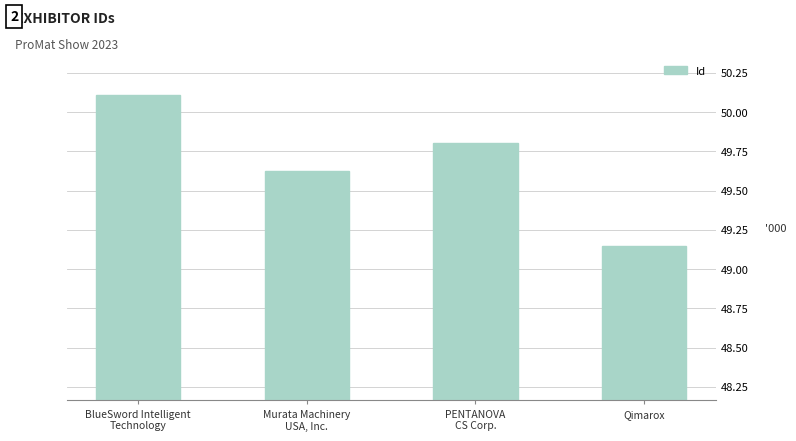

Read the value at BlueSword Intelligent
Technology.

50.1